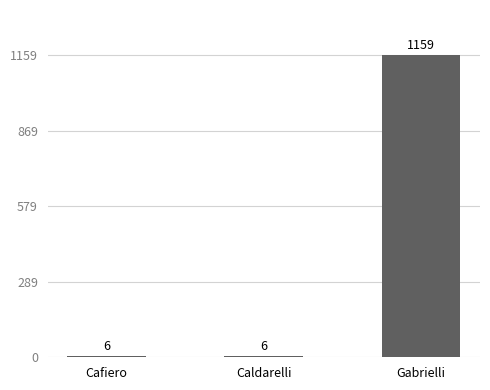

True or false: the data shows 1874 at Gabrielli.

False